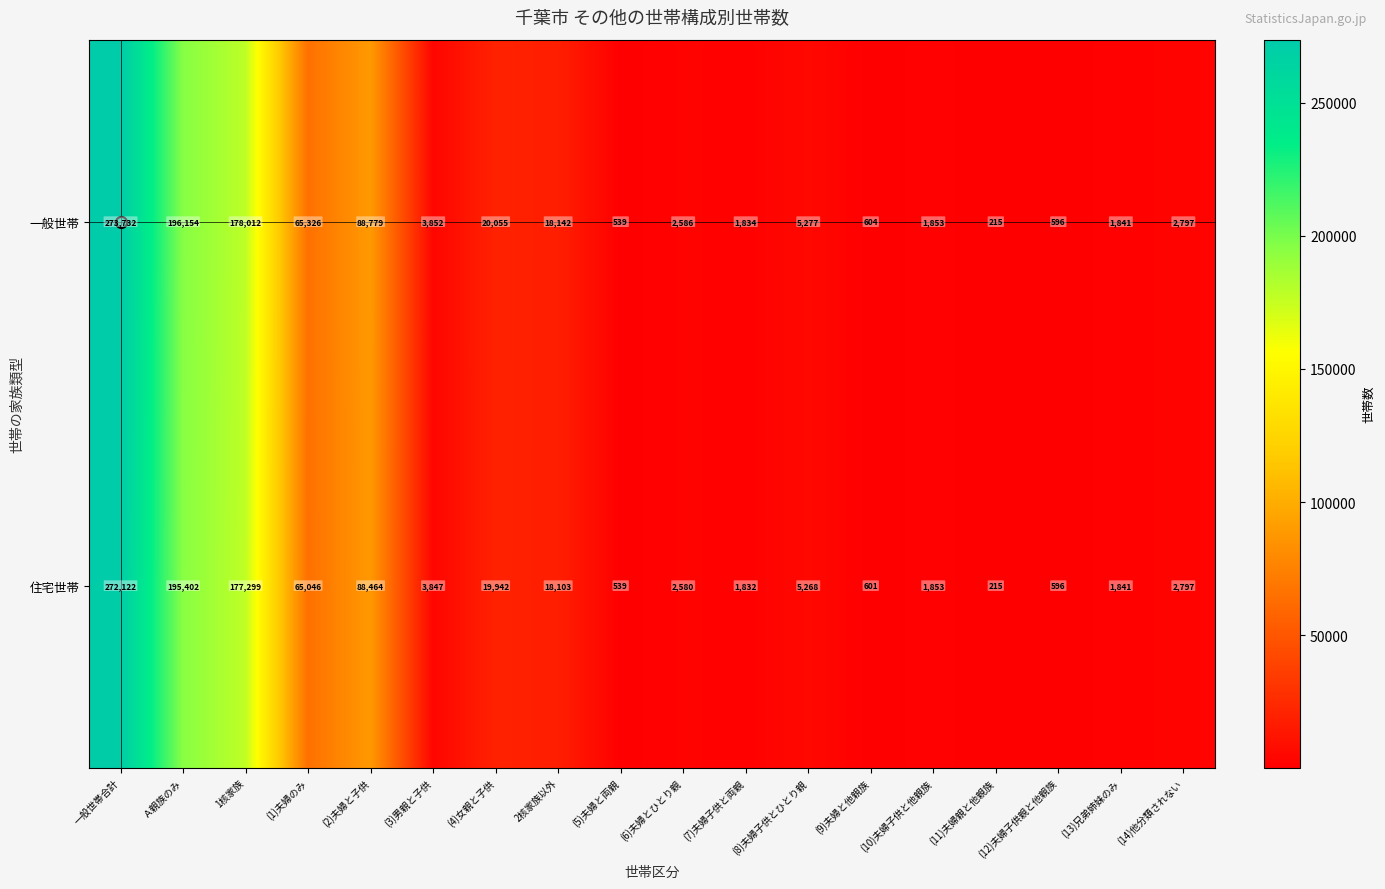

What is the spread (max minus min) of values at (2)夫婦と子供?

315